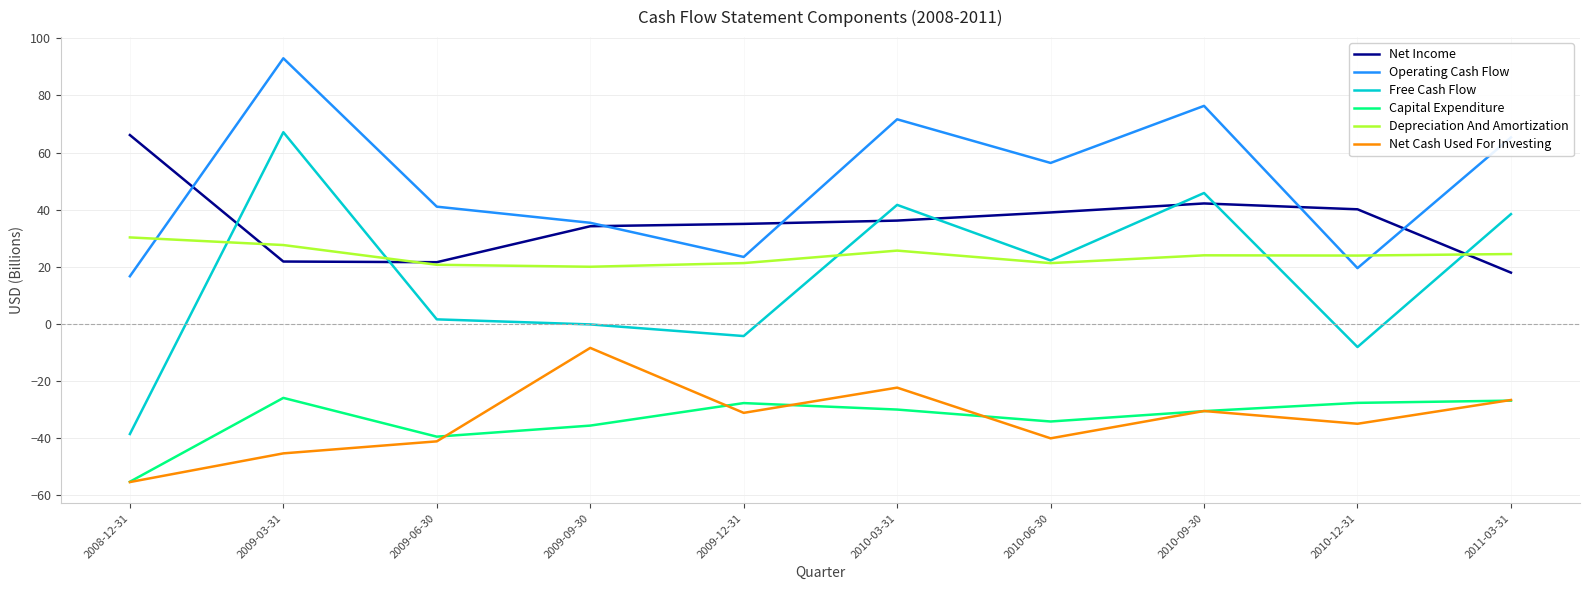

True or false: Net Cash Used For Investing and Operating Cash Flow intersect in this chart.

False